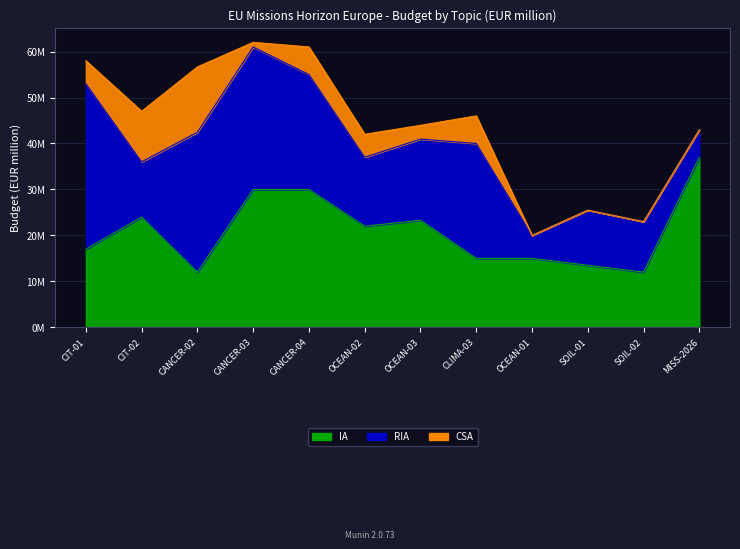

Reading left to right, what are all the values shown in this chart?

IA: 17.0	24.0	12.0	30.0	30.0	22.0	23.3	15.0	15.0	13.5	12.0	37.0
RIA: 36.0	12.0	30.4	31.0	25.0	15.0	17.6	25.0	5.0	12.0	11.0	6.0
CSA: 5.0	11.0	14.2	1.0	6.0	5.0	3.0	6.0	0.0	0.0	0.0	0.0